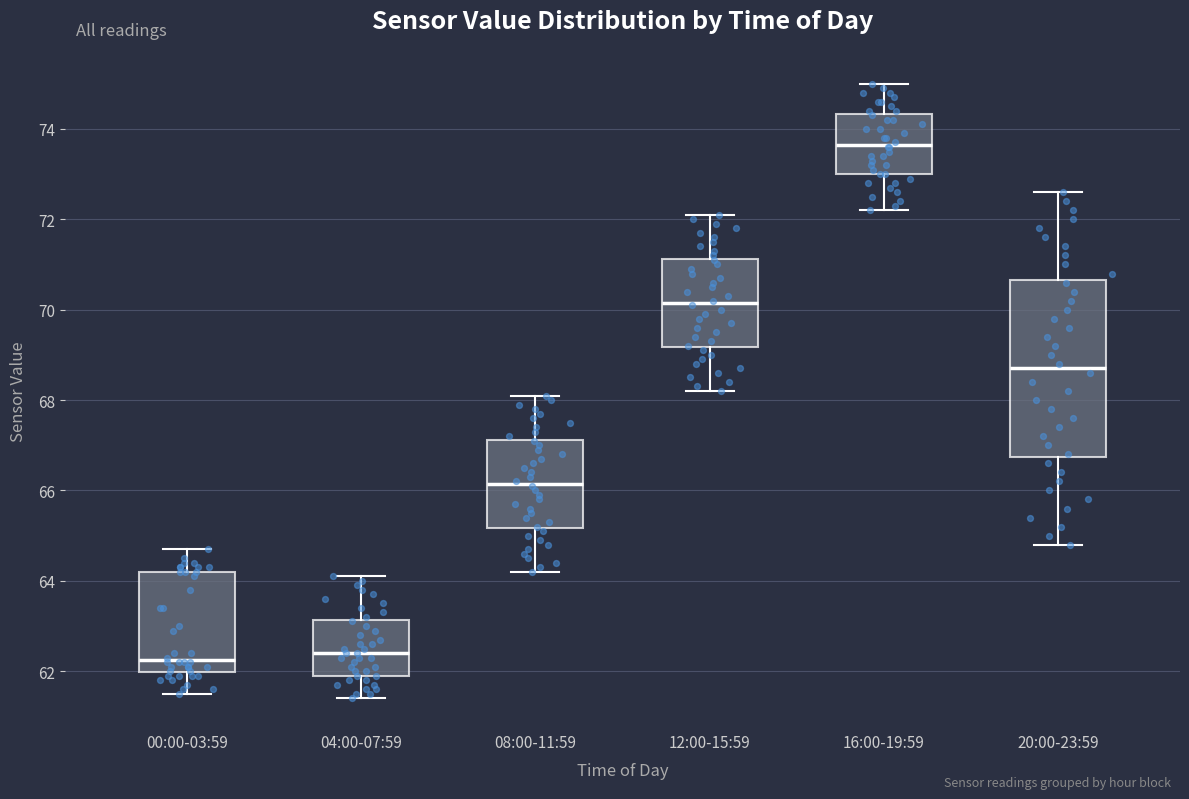

Comparing the boxes themselves (not the whiskers), which one is the tallest?

20:00-23:59